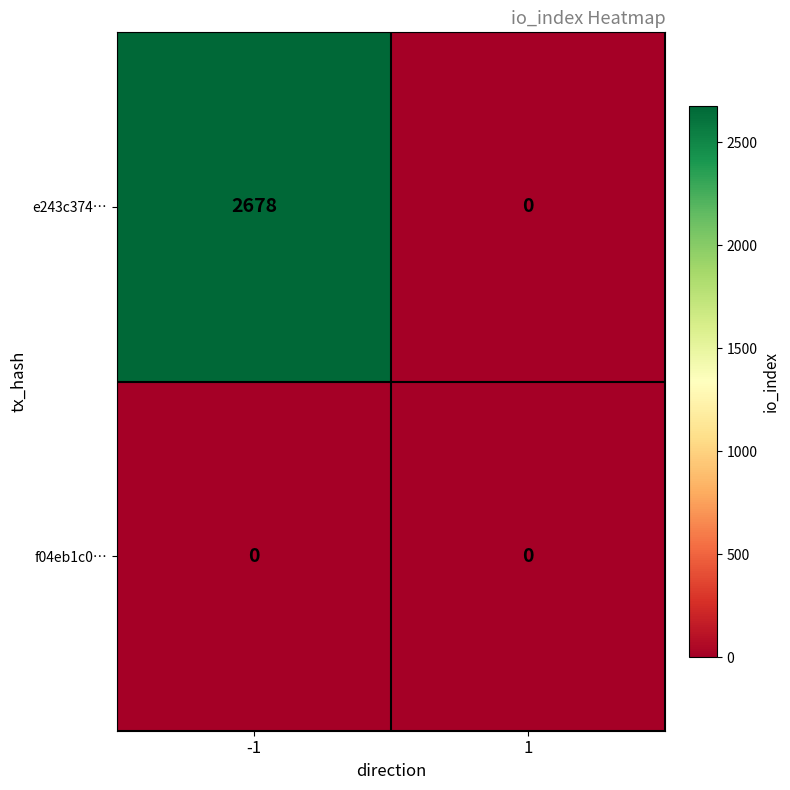

What is the total value across all series at -1?

2678